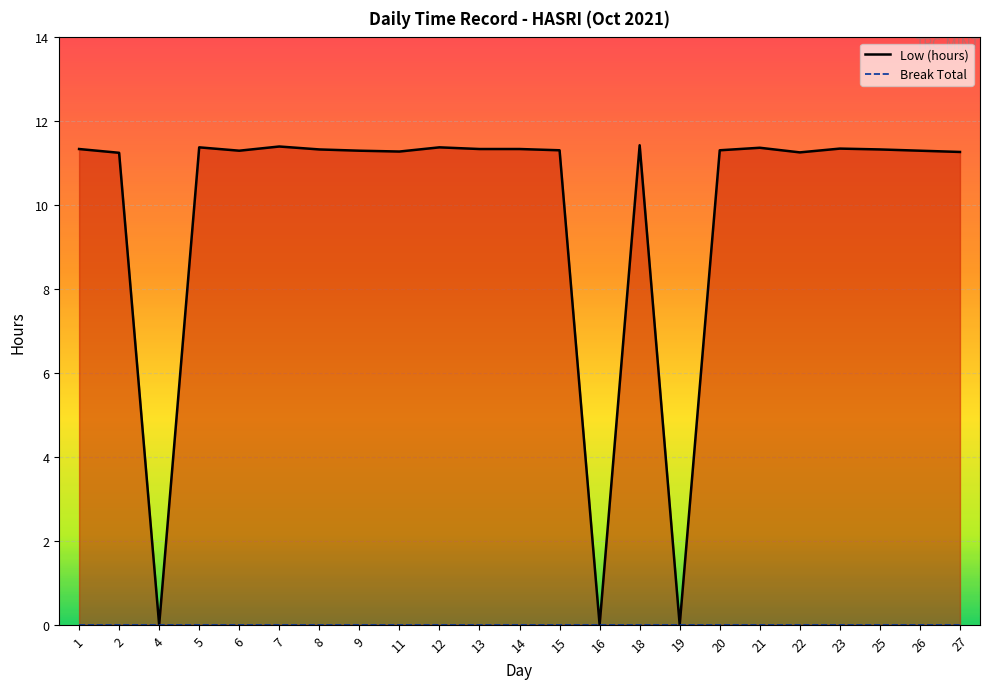

What is the ratio of the value at 23 to the value at 7?

1.0